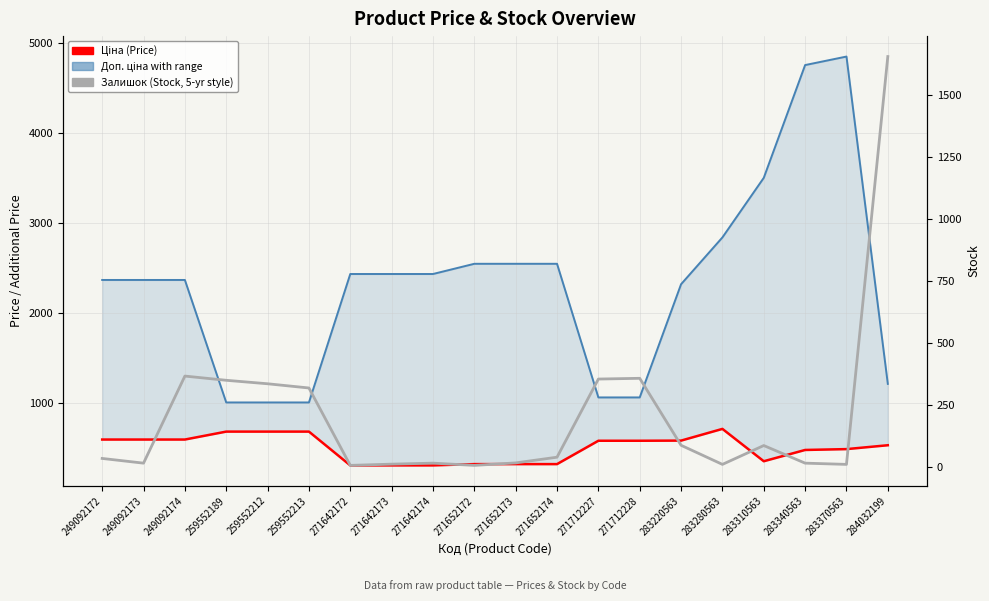

True or false: Ціна (Price) and Залишок (Stock) cross at least once.

True